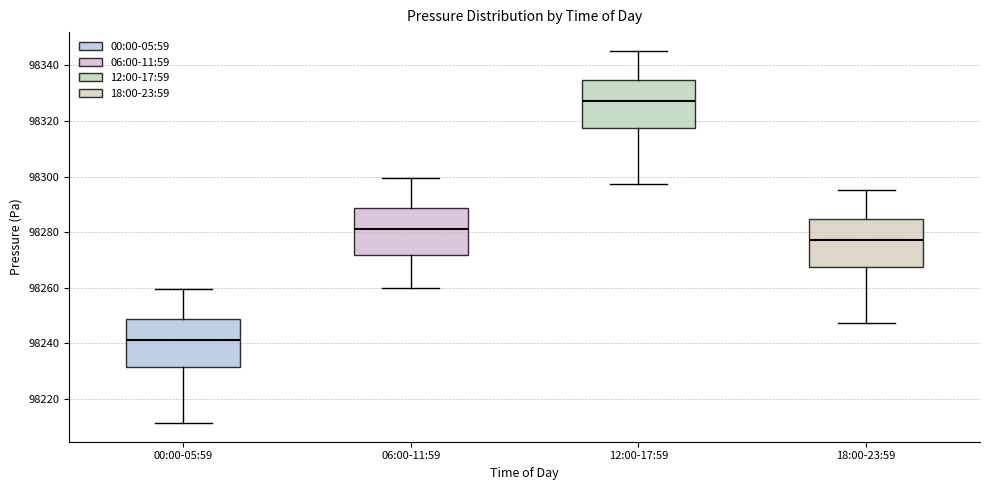

Where does the lower whisker of the box for 12:00-17:59 end on the y-axis? The values are not printed on the chart, so give them approximately, as read against the axis.

98298